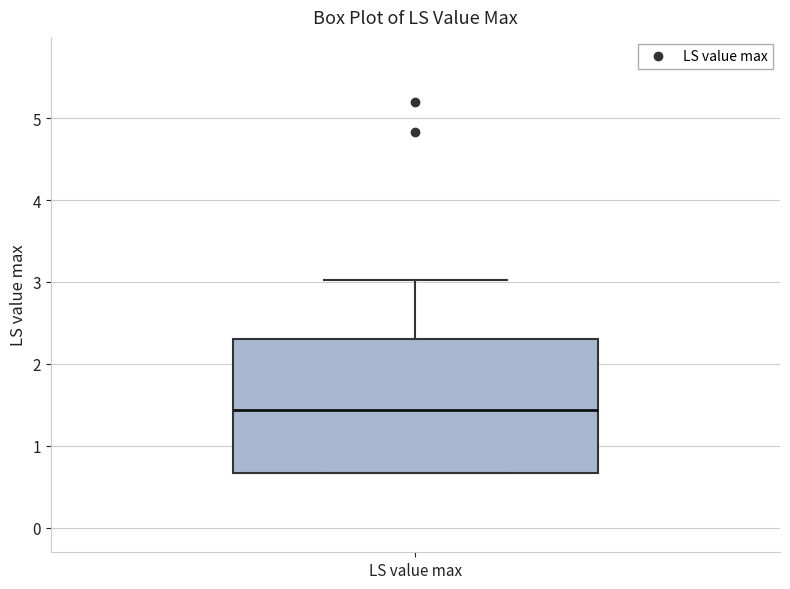

Transcribe this box plot: give where the median line is, the range the box spans, and where the two whiskers end, as read against the y-axis. The values are not printed on the chart, so give them approximately, as read against the axis.

median 1.4, box 0.7 to 2.3, whiskers 0.7 to 3.0